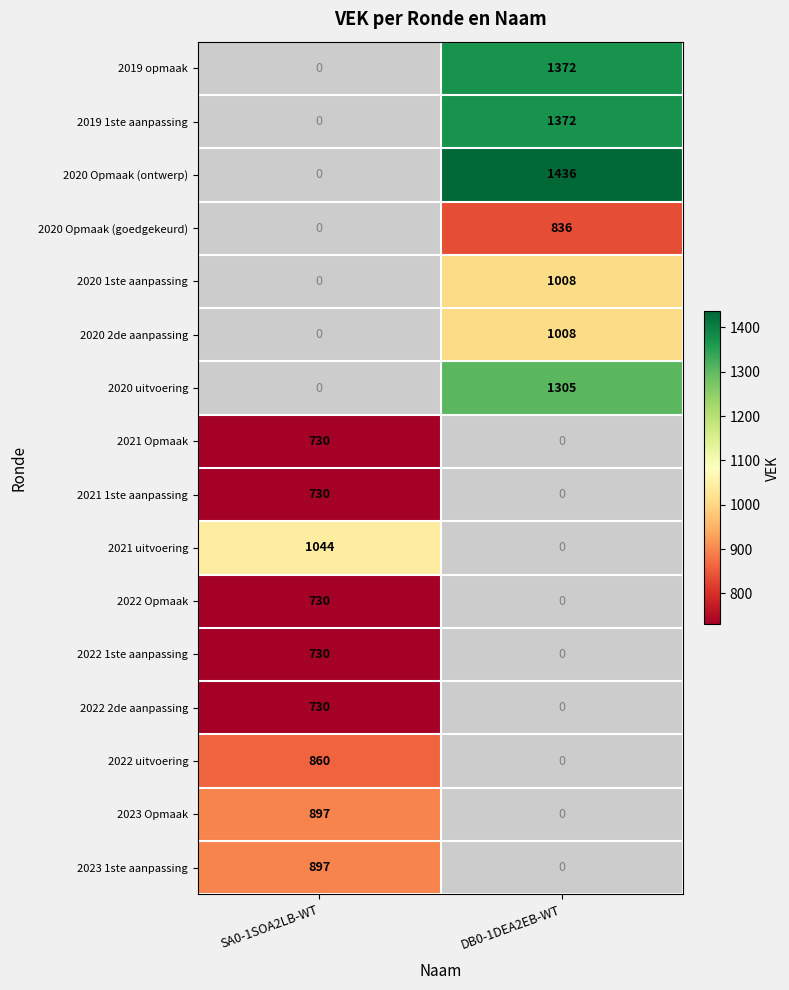

The 2020 1ste aanpassing series shows 1008 at DB0-1DEA2EB-WT. True or false?

True